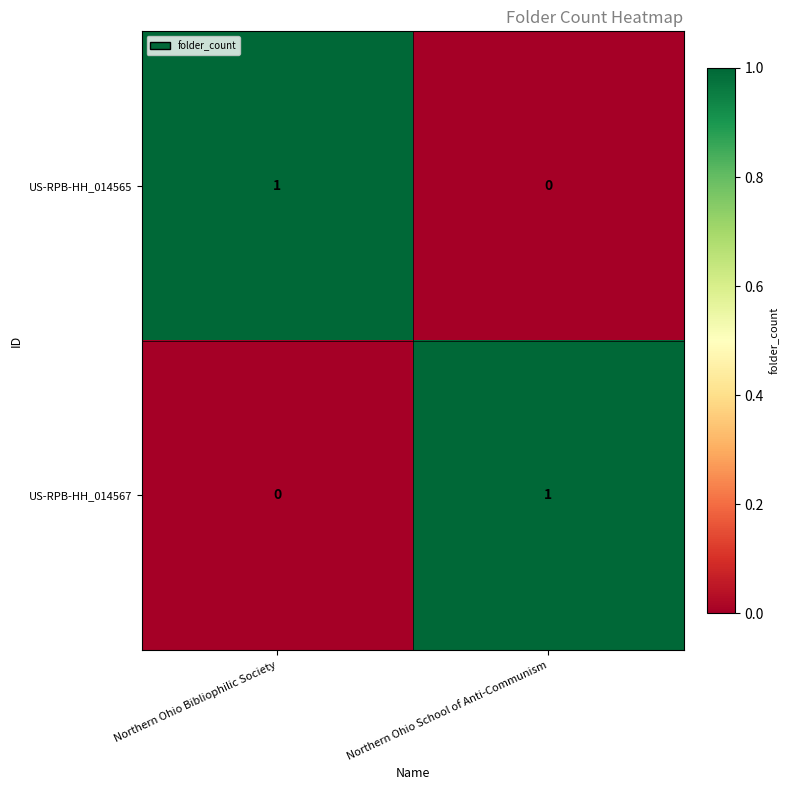

Is it true that US-RPB-HH_014567 equals 0 at Northern Ohio Bibliophilic Society?

True